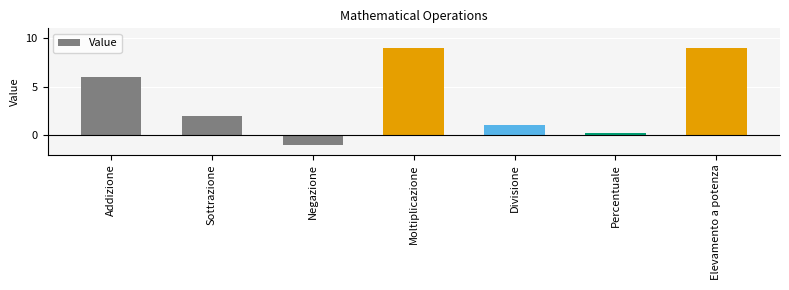

Which category has the lowest value across all series?

Negazione